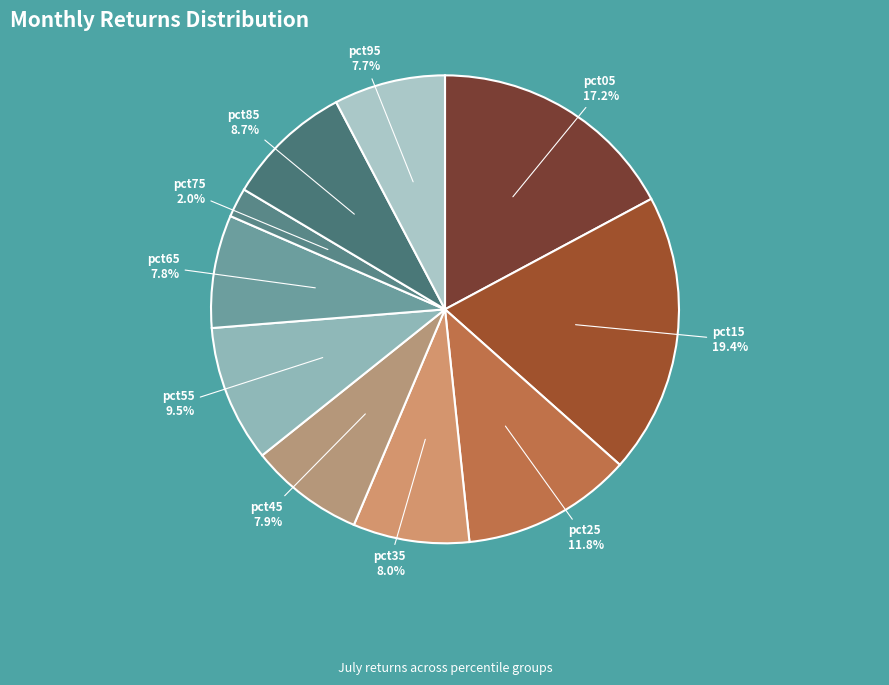

How many slices are in this pie chart?

10